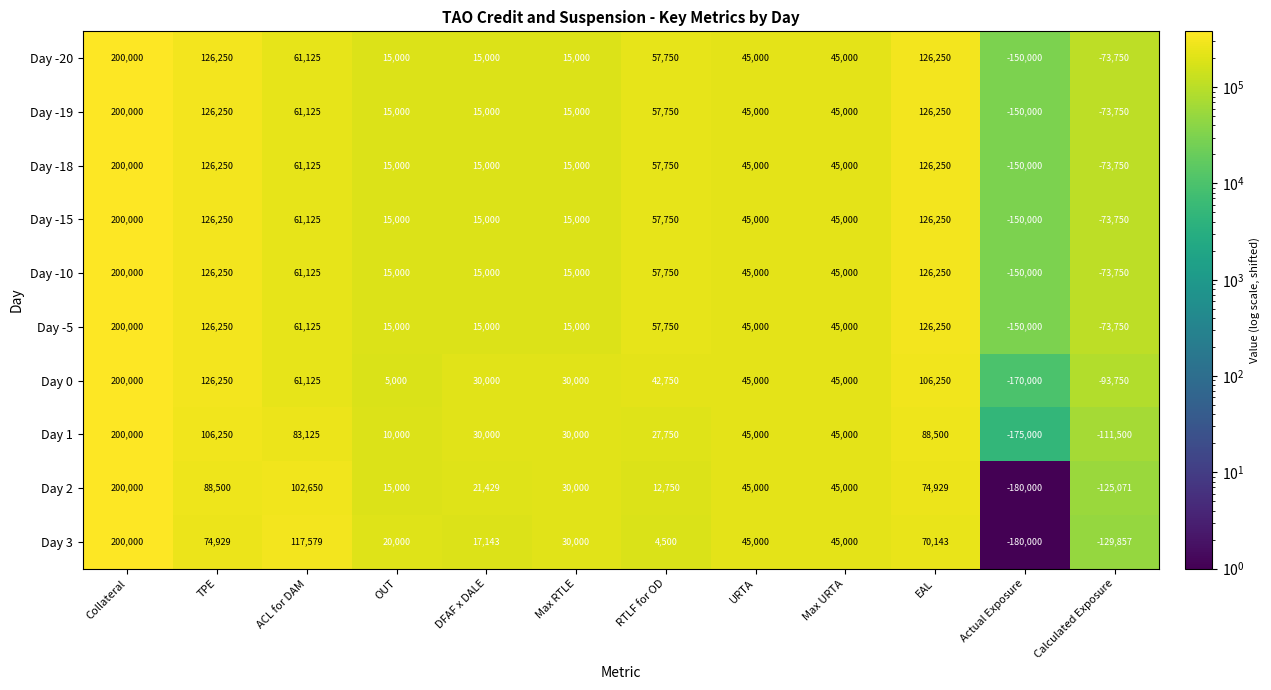

Where does the Day -10 series first go above 45000?

Collateral